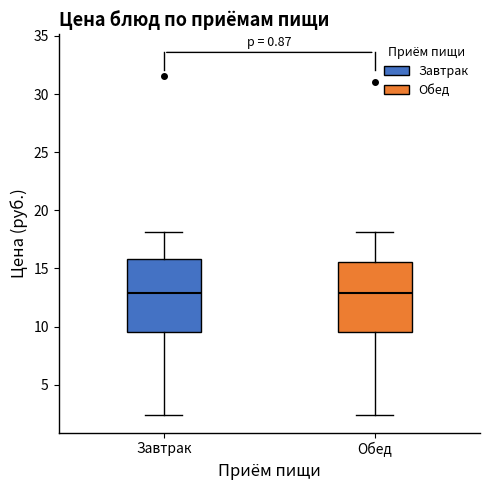

Reading left to right, read every box against the y-axis: the position of its median line, the range the box covers, and the ends of its whiskers. The values are not printed on the chart, so give them approximately, as read against the axis.

Завтрак: median 13.0, box 9.5 to 16.0, whiskers 2.5 to 18.0
Обед: median 13.0, box 9.5 to 15.5, whiskers 2.5 to 18.0